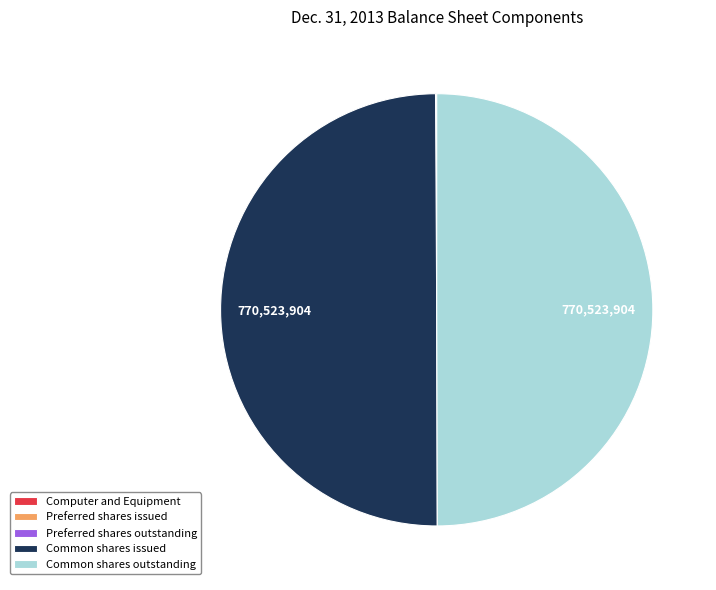

Do Common shares issued and Common shares outstanding together represent more than half of the pie?

Yes